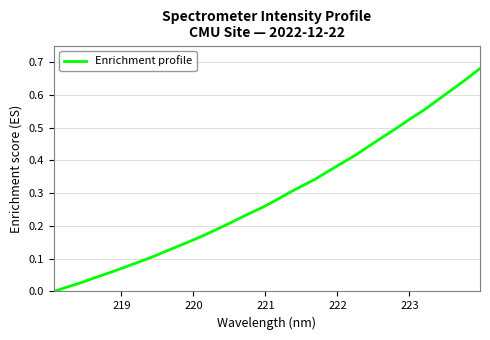

How many lines are shown in the chart?

1